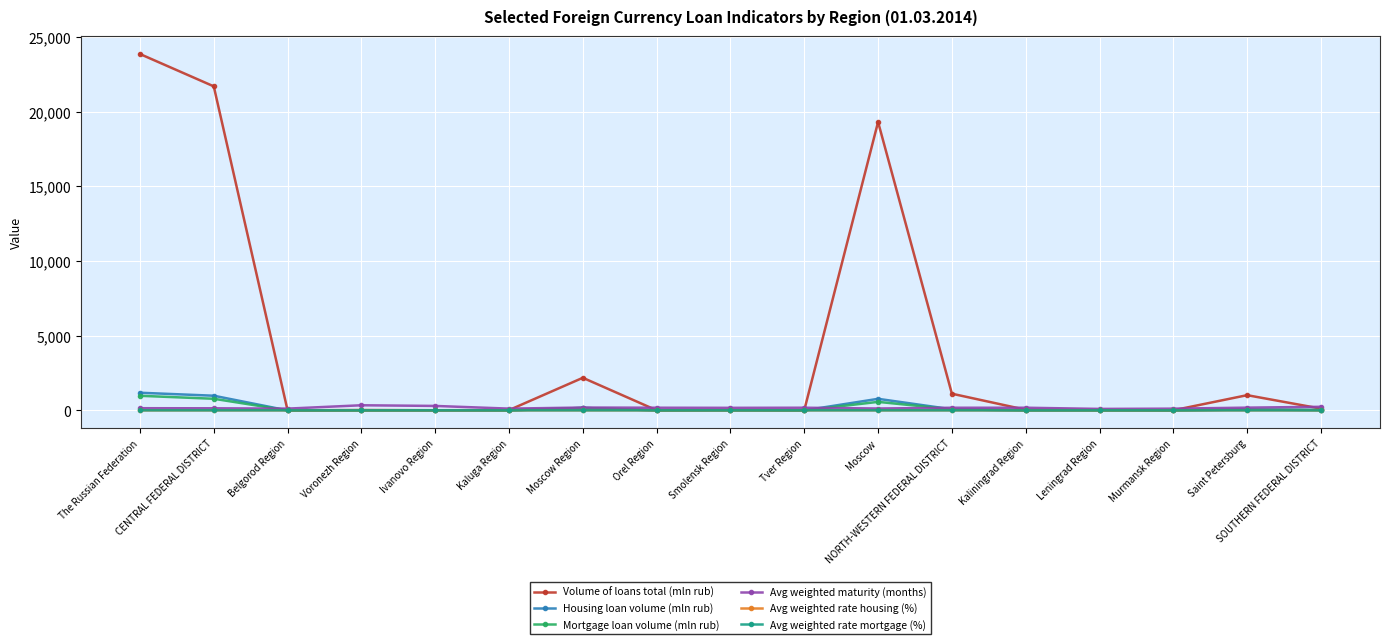

Which series has the largest total across all categories?

Volume of loans total (mln rub)